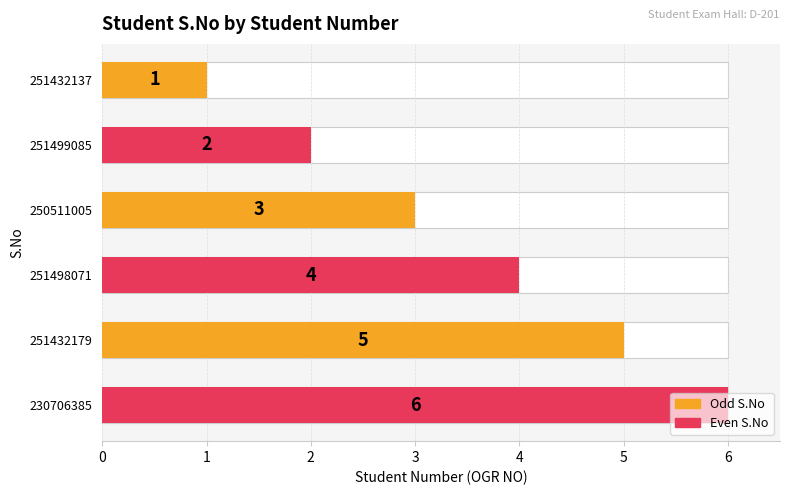

How many bars are there in total?

6